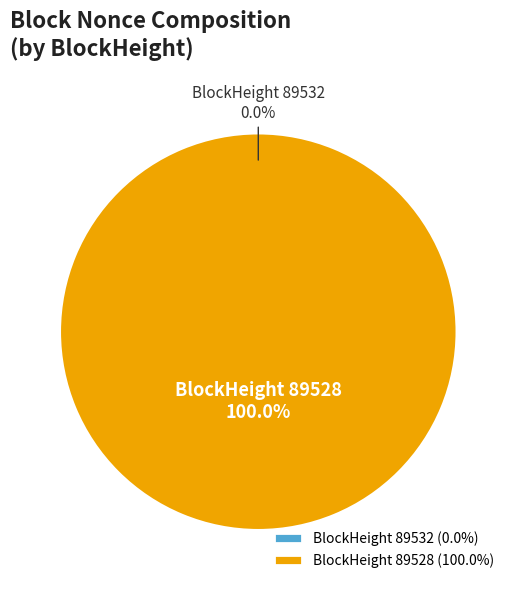

To the nearest percent, what is the difference between the 89532 and 89528 slice percentages?

100%